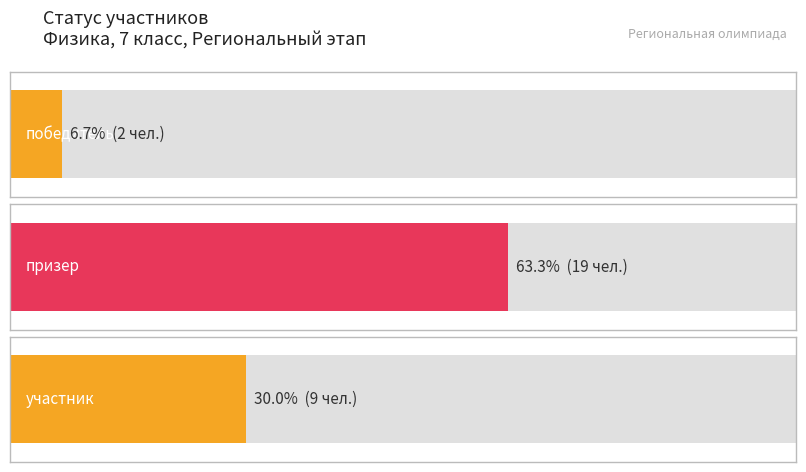

The value at призер is 5. True or false?

False